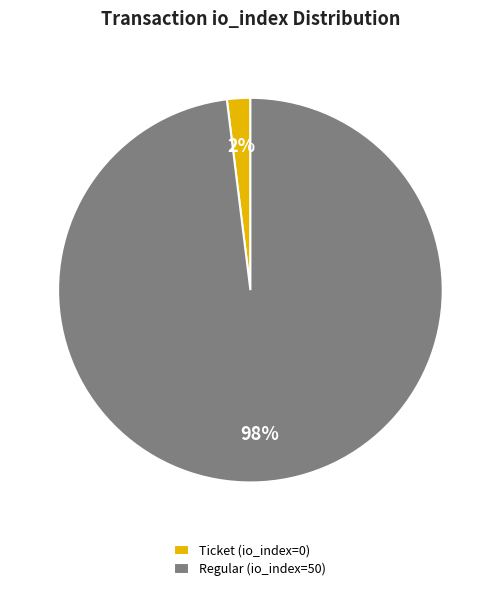

To the nearest percent, what is the difference between the largest and smallest slice percentages?

96%